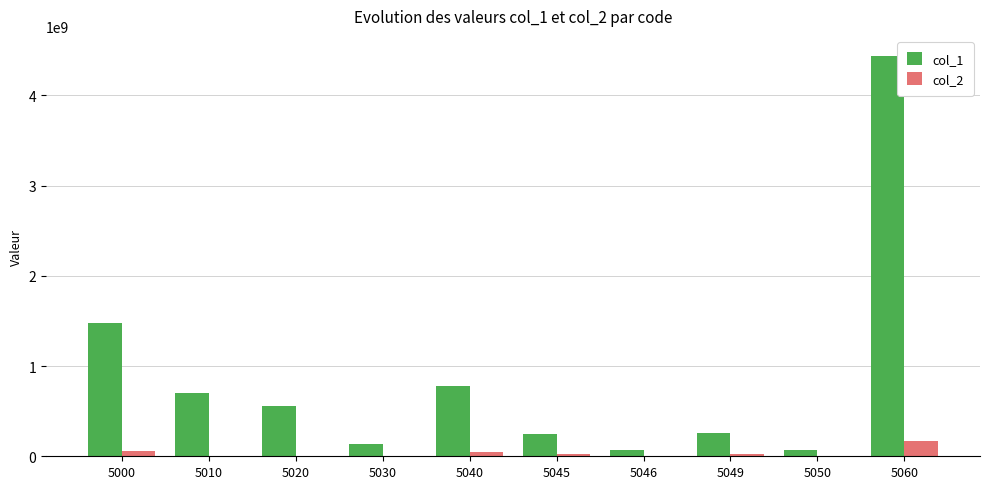

Which series has the largest total across all categories?

col_1